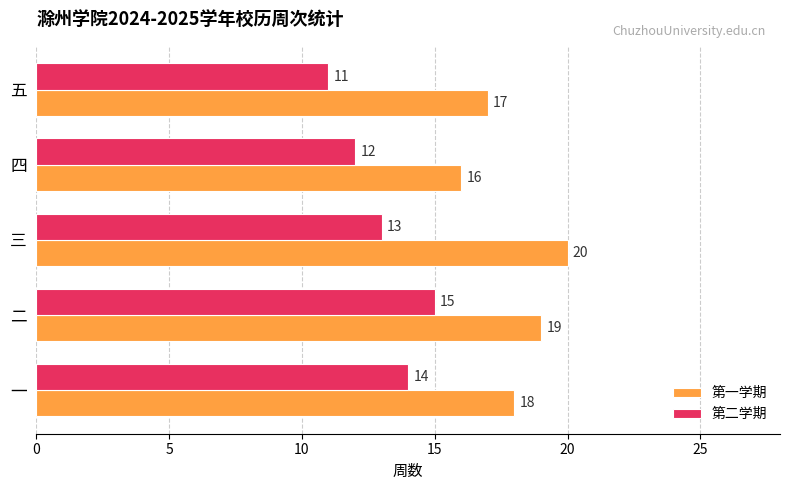

Which category has the lowest value in the 第一学期 series?

四